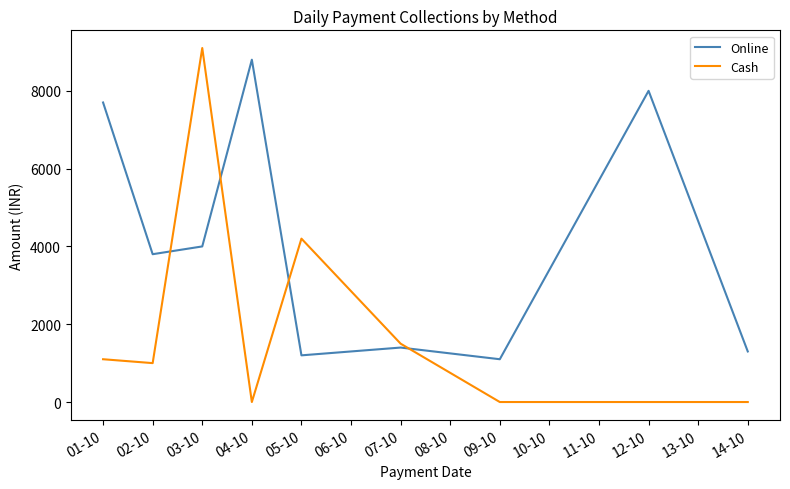

How many values in the Cash series are below 1000?

4